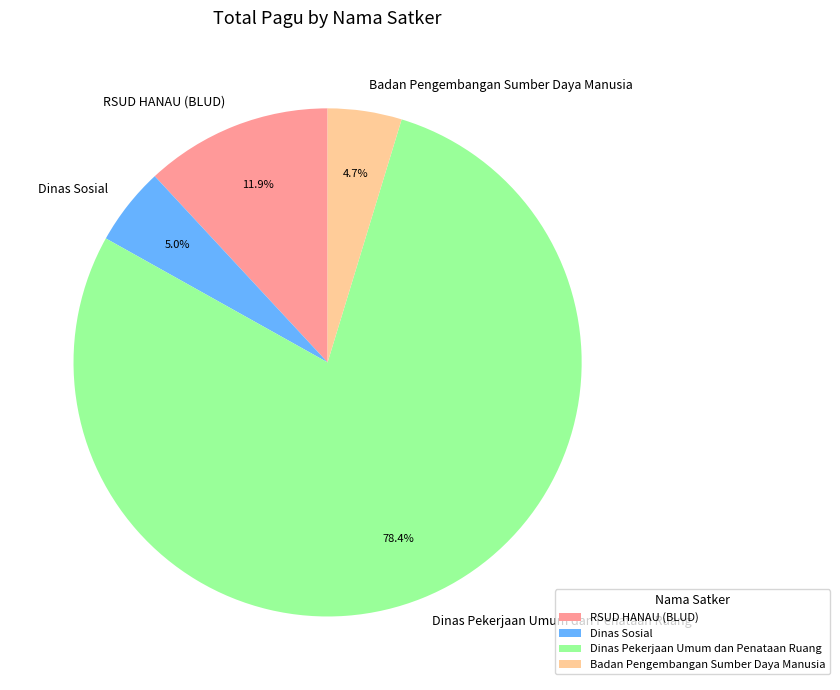

To the nearest percent, what percentage of the pie is Dinas Pekerjaan Umum dan Penataan Ruang?

78%